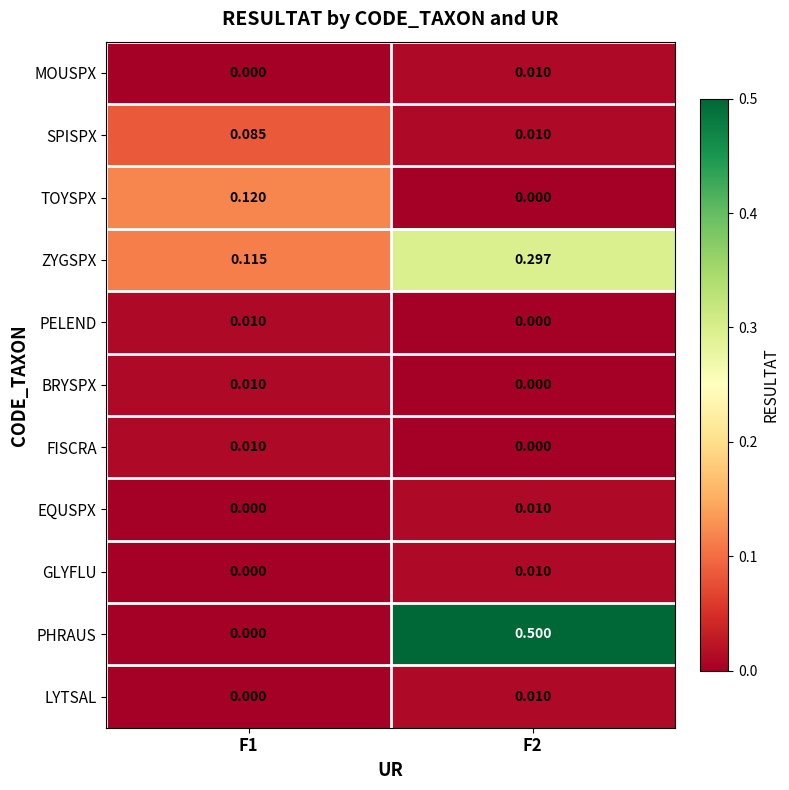

What is the total value across all series at F2?

0.8